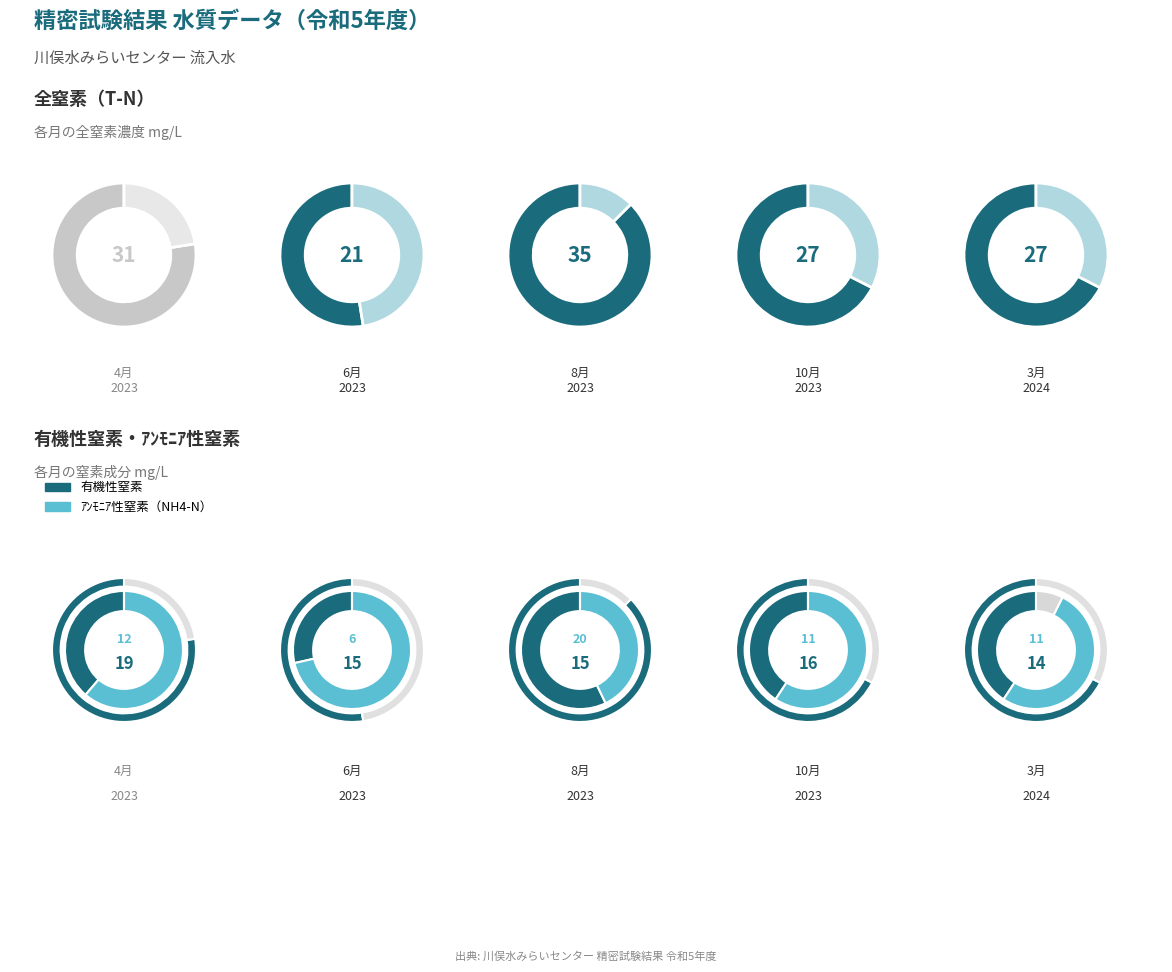

How many slices are in this pie chart?

5